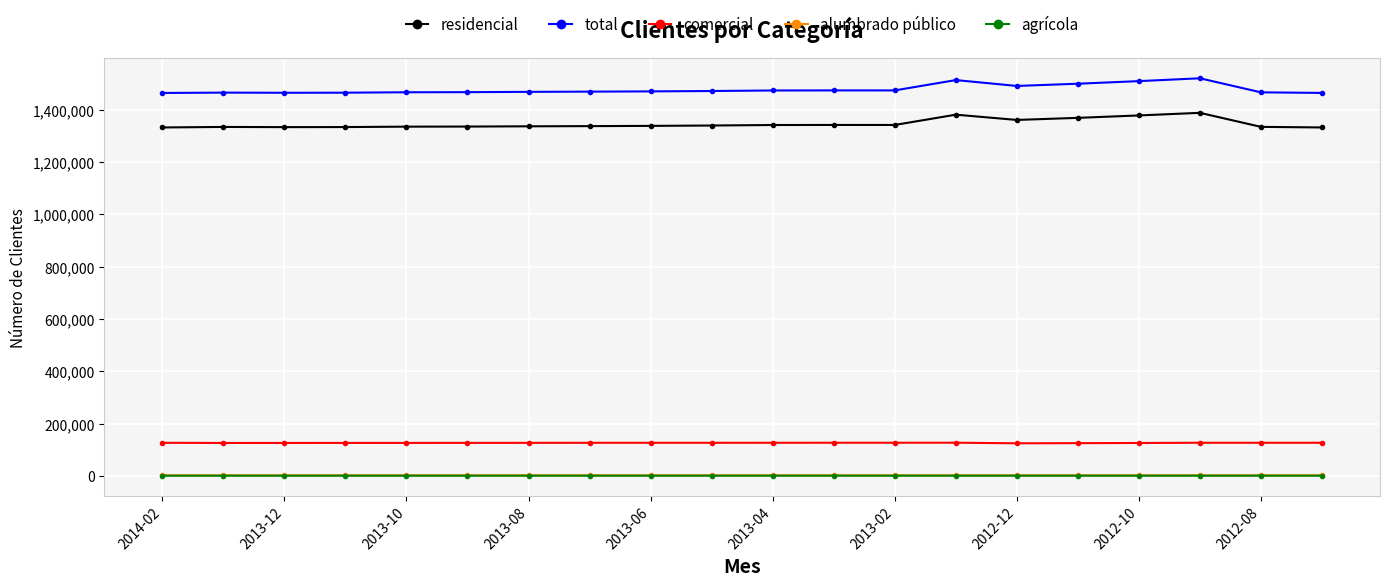

What is the maximum value for residencial?

1387745